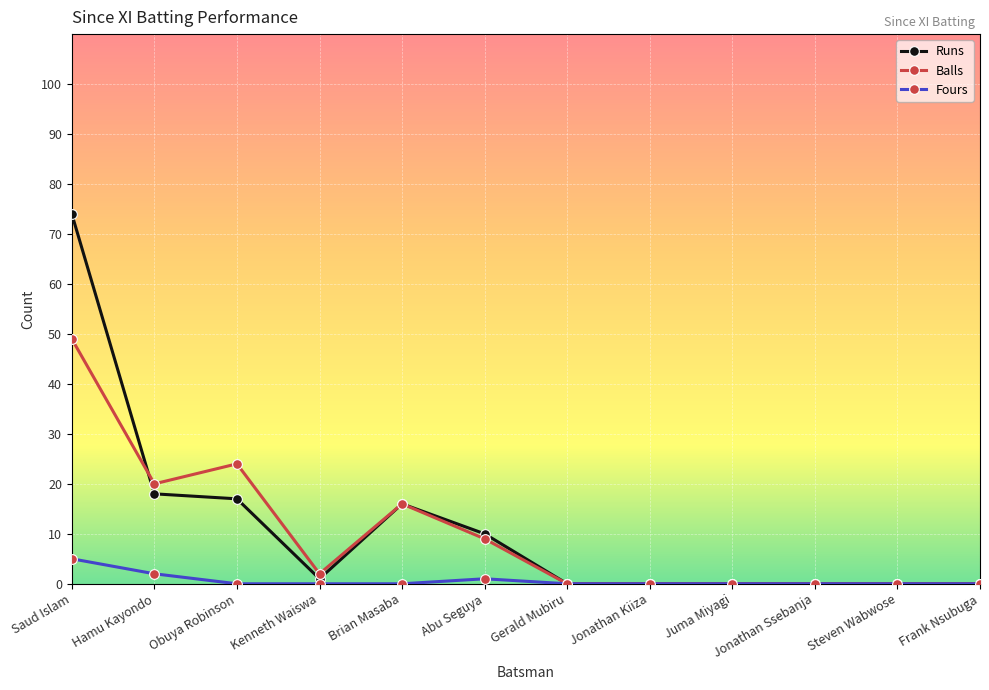

At which category is the sum across all series the highest?

Saud Islam